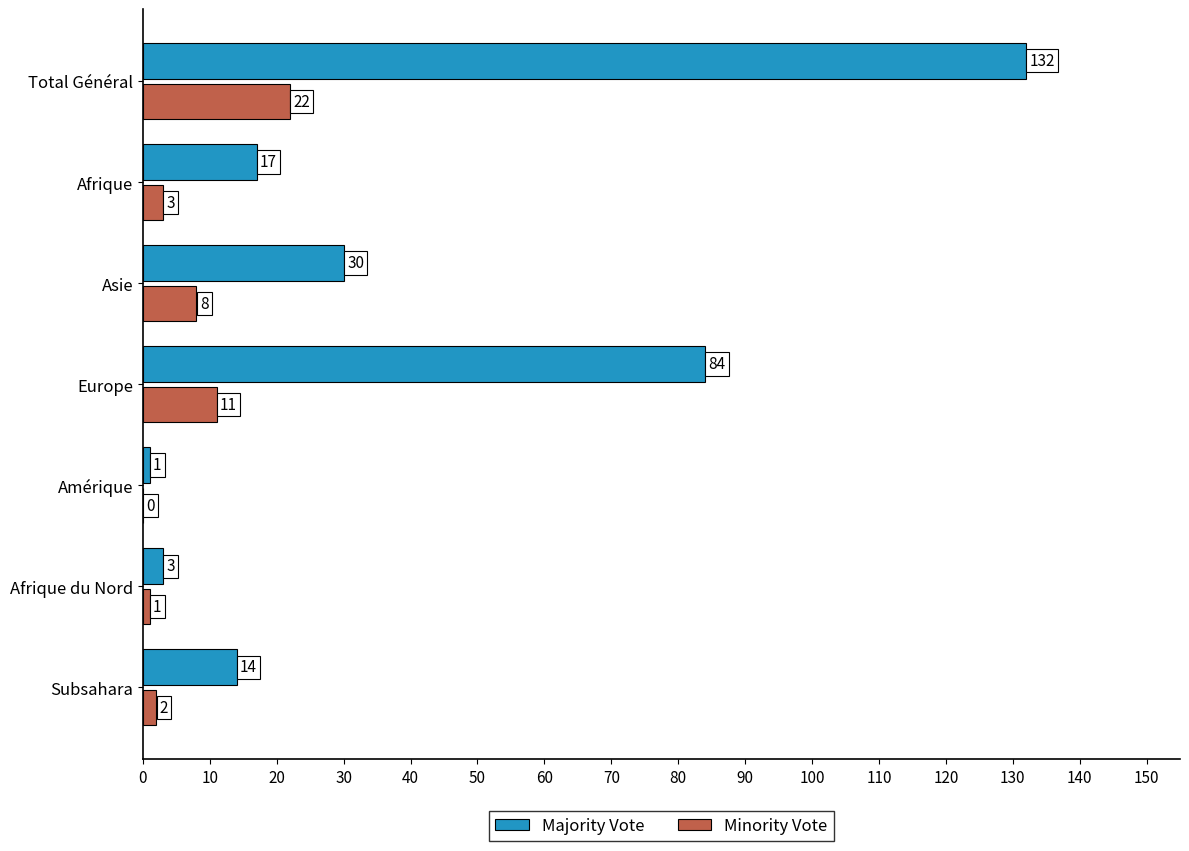

What value does the Minority Vote series have at Afrique, to the nearest 5?

5